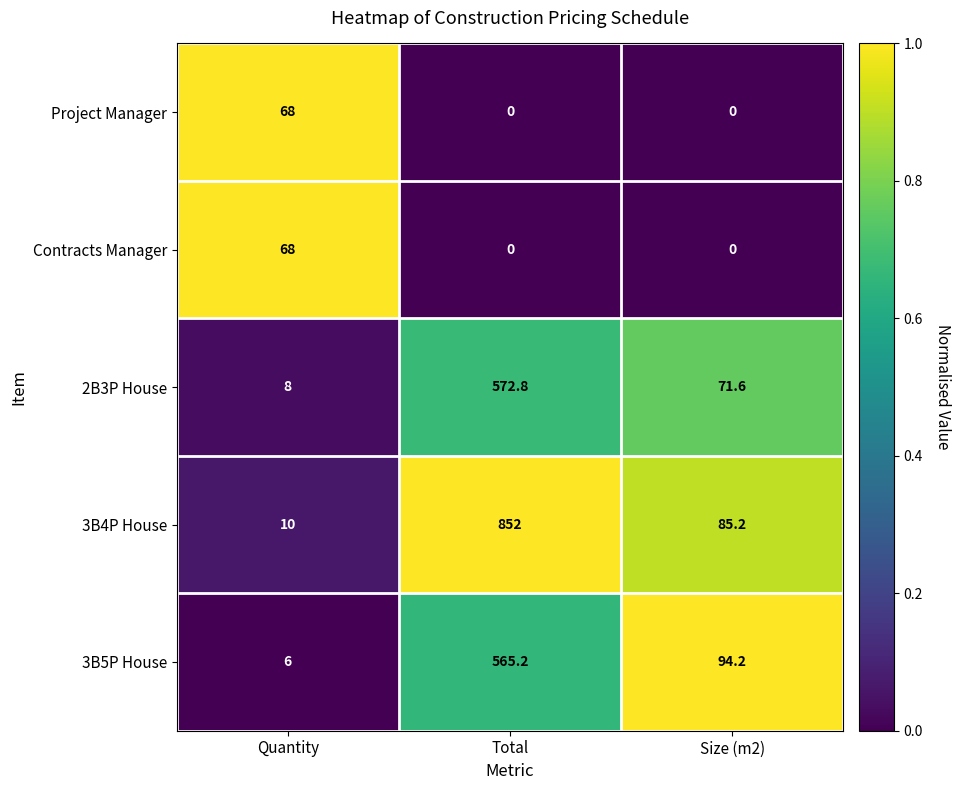

What is the difference between the maximum and minimum values in the 3B4P House series?

842.0